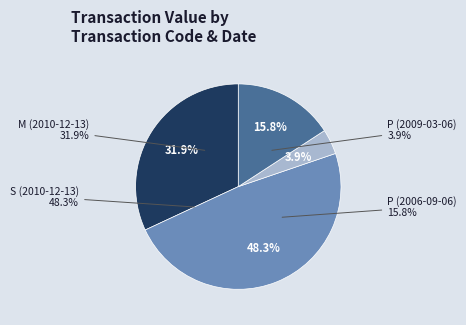

Approximately how many times larger is the value at P (2006-09-06) compared to S (2010-12-13)?

0.3